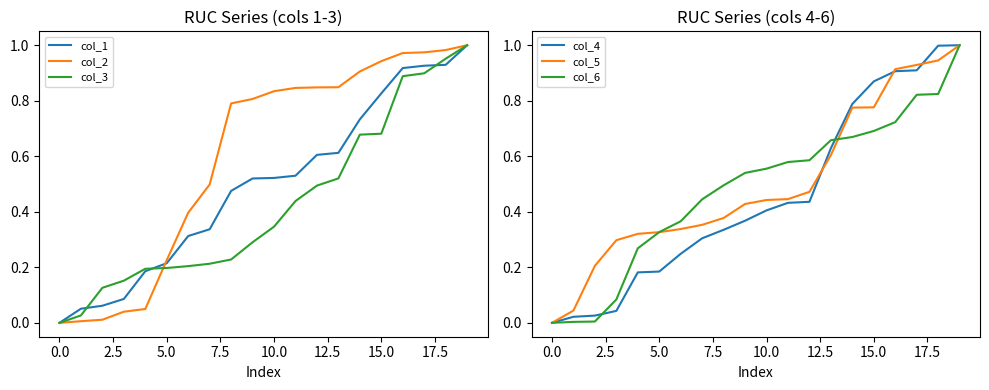

What is the average value of the col_1 series?

0.5